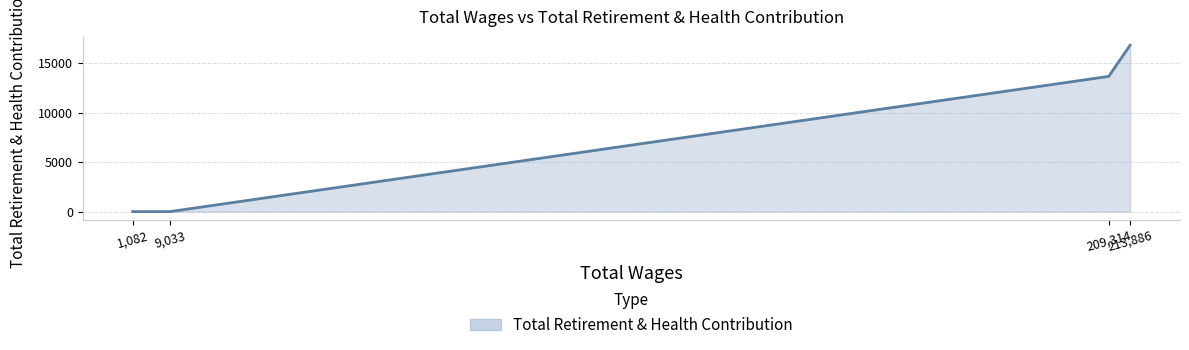

True or false: the data shows 16799 at 213,886.

True